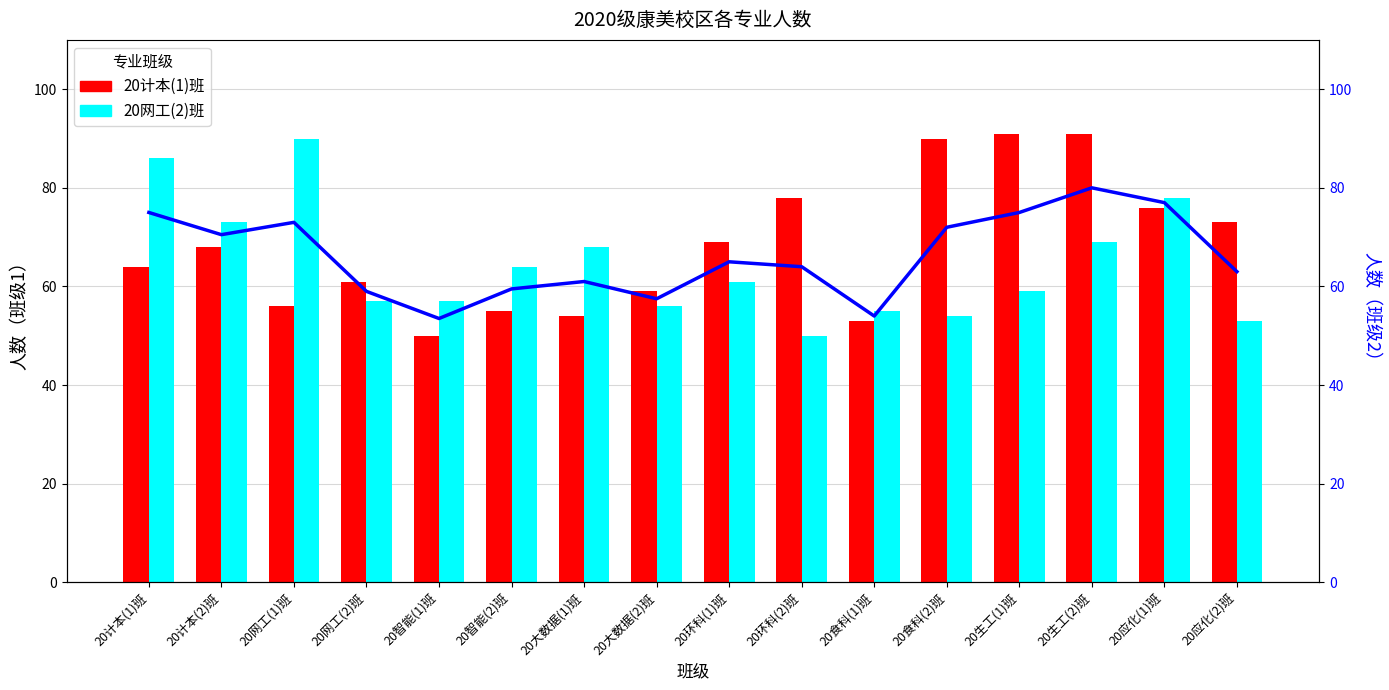

What is the value of the 平均人数 bar at the 13th from the left?

75.0